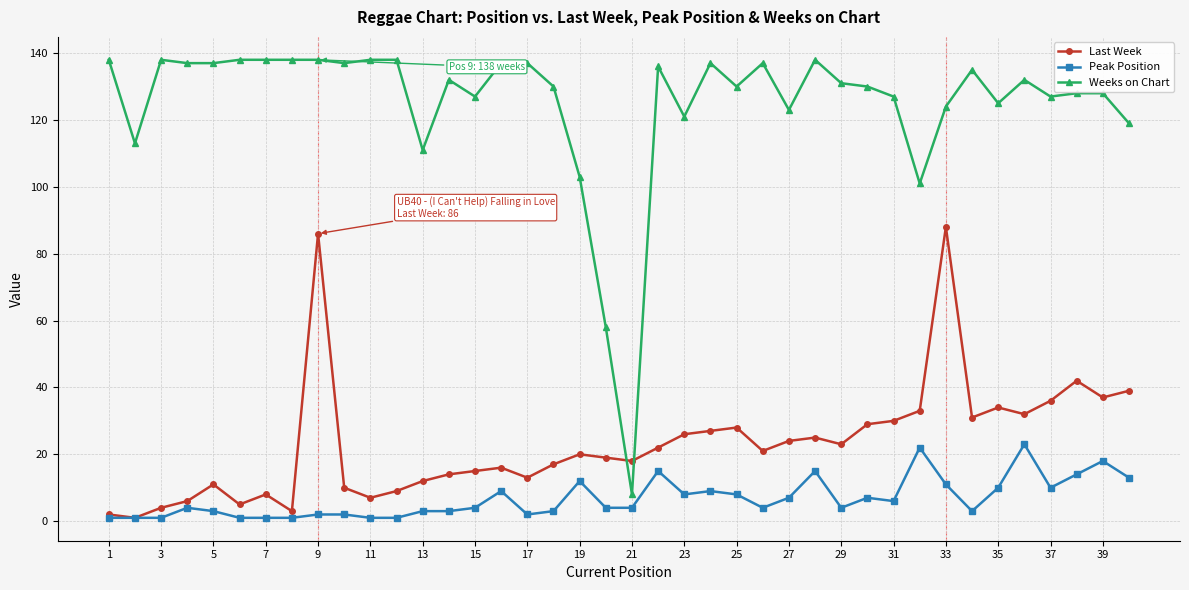

True or false: Last Week and Weeks on Chart cross at least once.

True